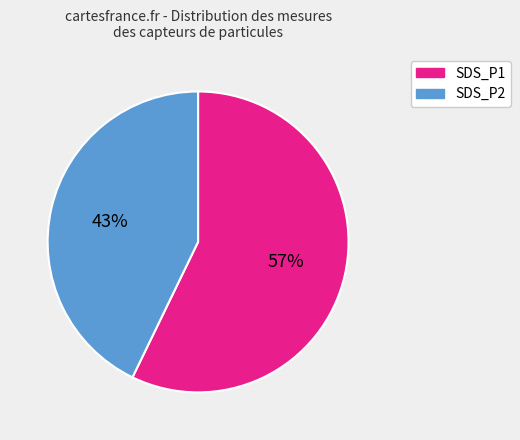

How many slices are in this pie chart?

2